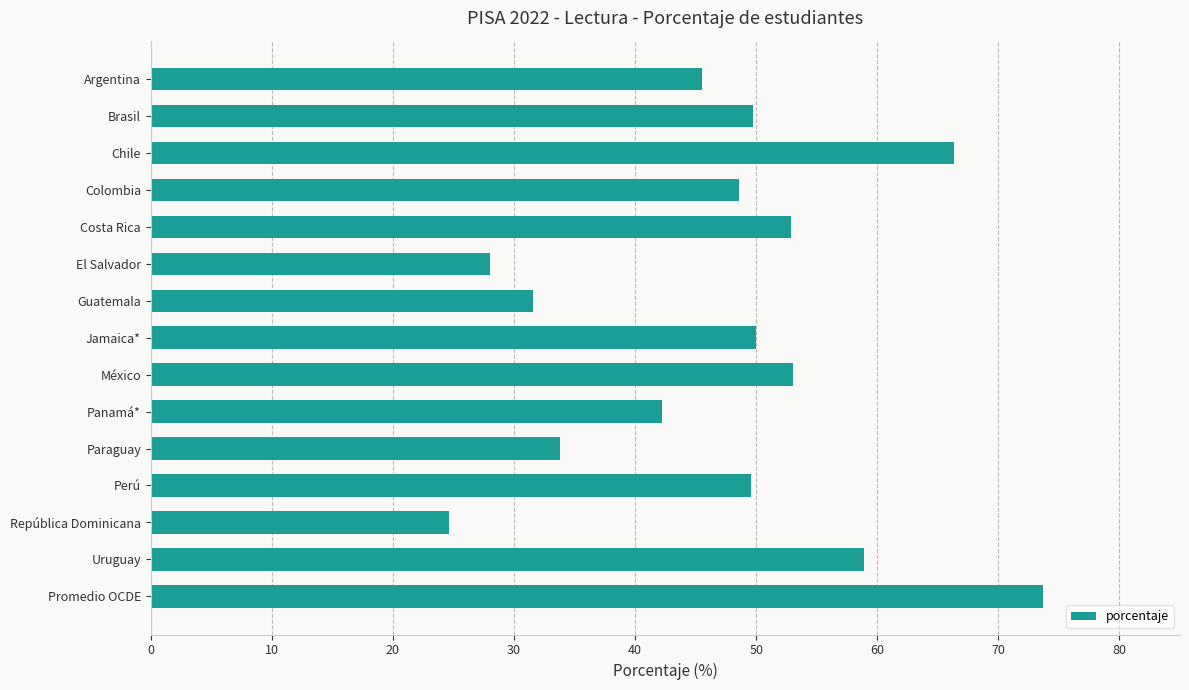

What is the label of the 6th bar from the top?

El Salvador